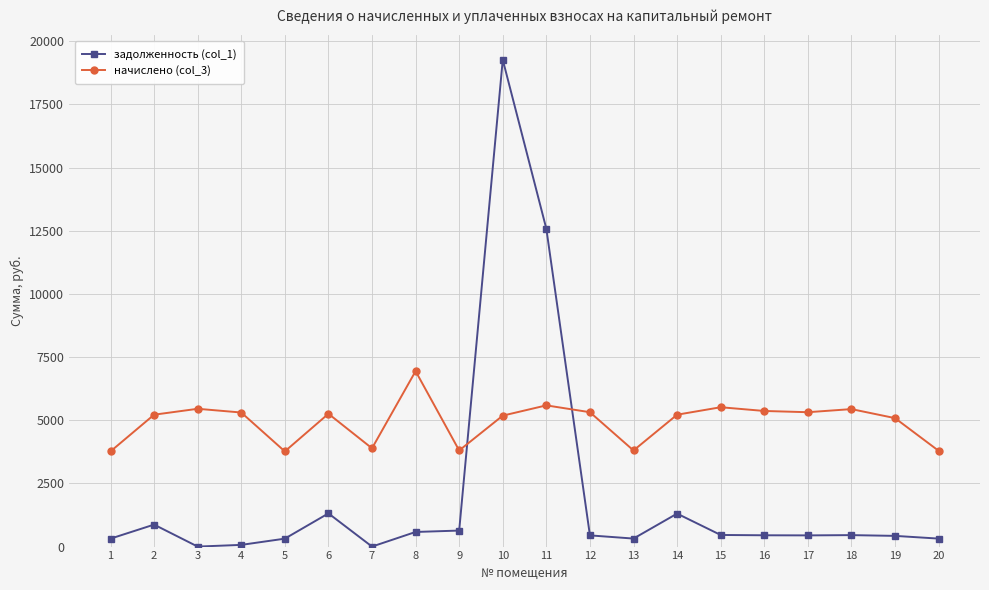

At which category is the sum across all series the highest?

10